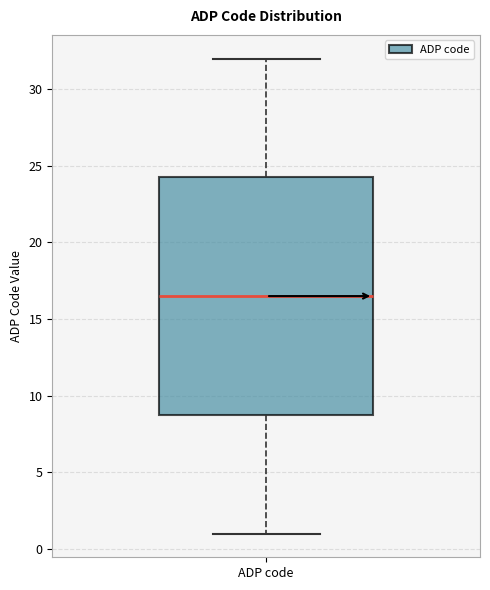

Transcribe this box plot: give where the median line is, the range the box spans, and where the two whiskers end, as read against the y-axis. The values are not printed on the chart, so give them approximately, as read against the axis.

median 16.5, box 9.0 to 24.5, whiskers 1.0 to 32.0